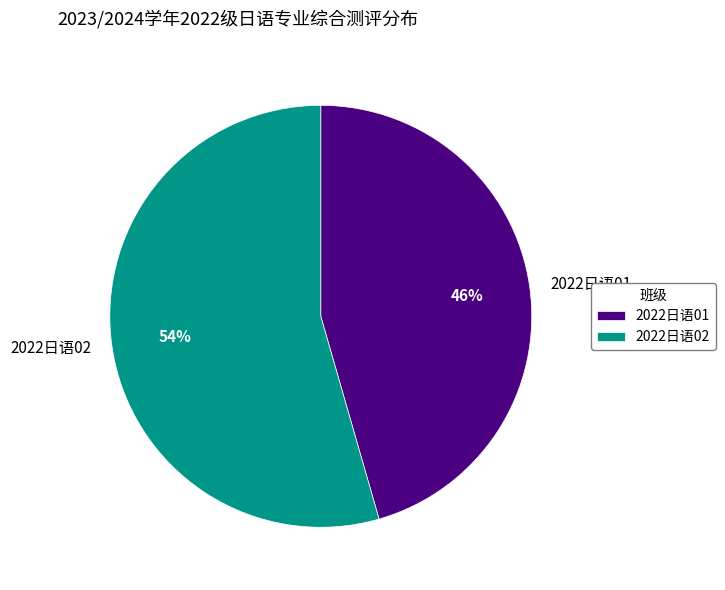

Is it true that 2022日语02 is 54% of the pie?

True